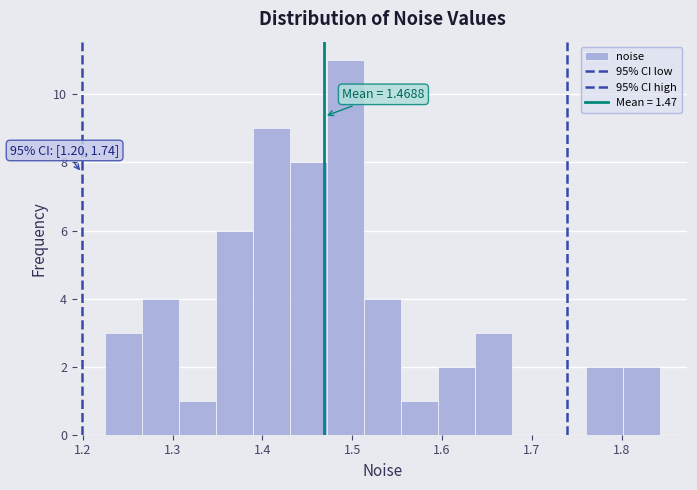

Which range on the x-axis has the tallest bar?

1.47 to 1.51